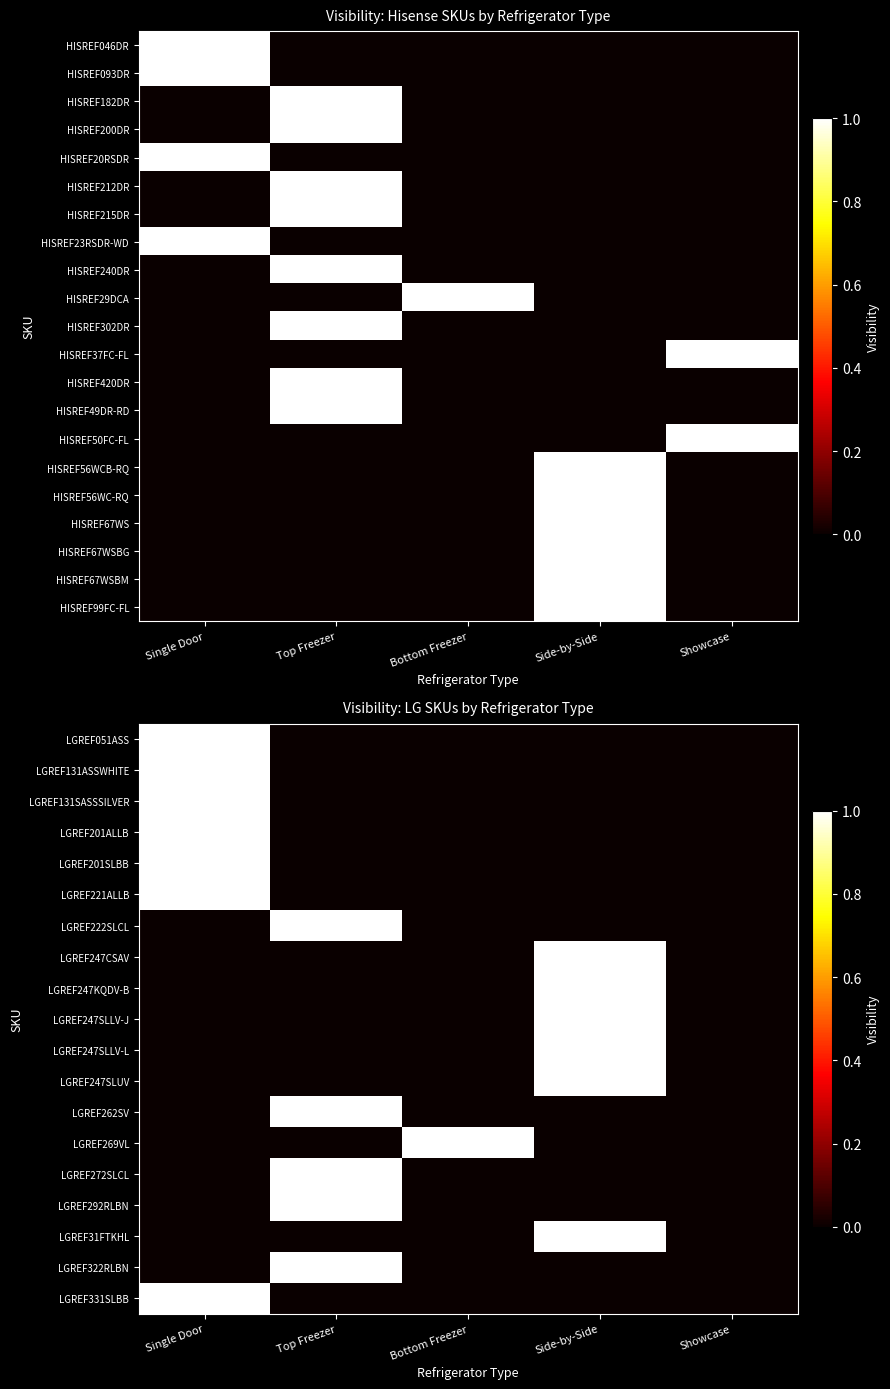

Which category has the highest value across all series?

Single Door